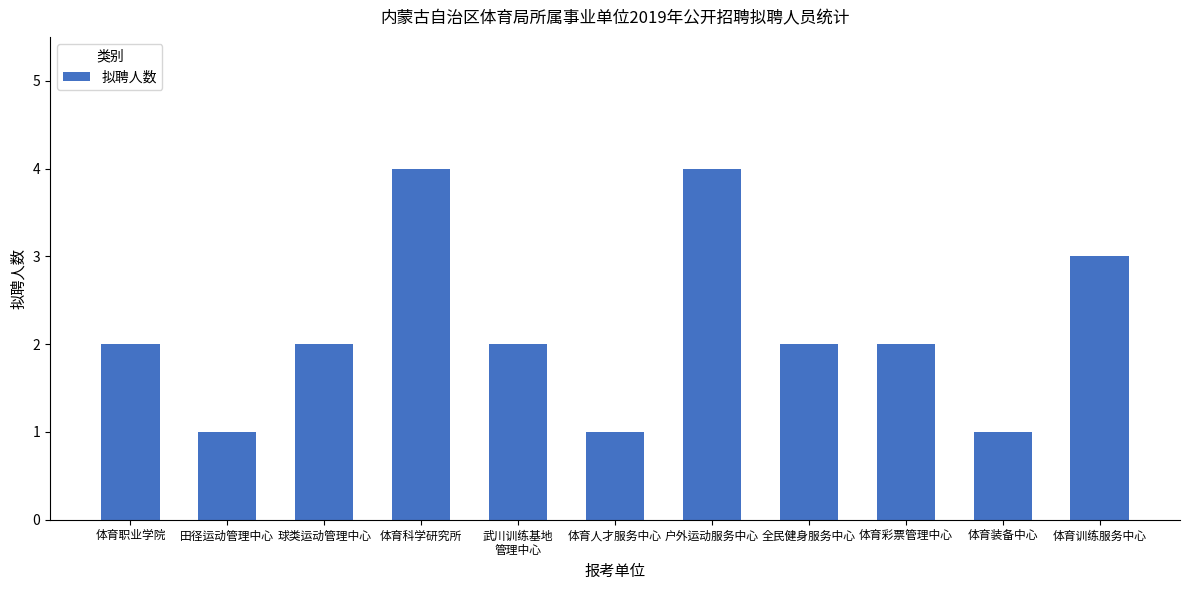

What position from the left is 球类运动管理中心?

3